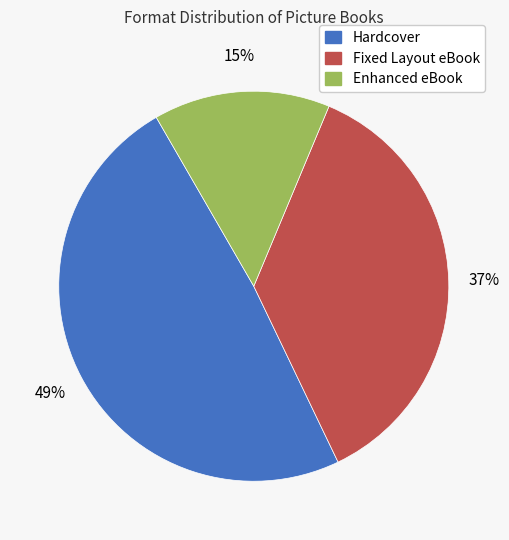

Count the number of slices in the pie.

3